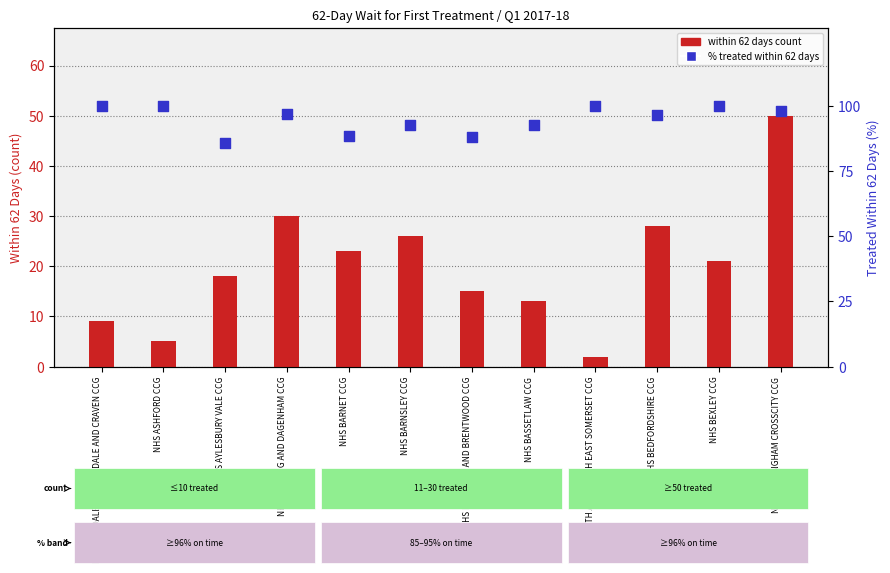

What are all the series names shown in the legend?

within 62 days count, % treated within 62 days